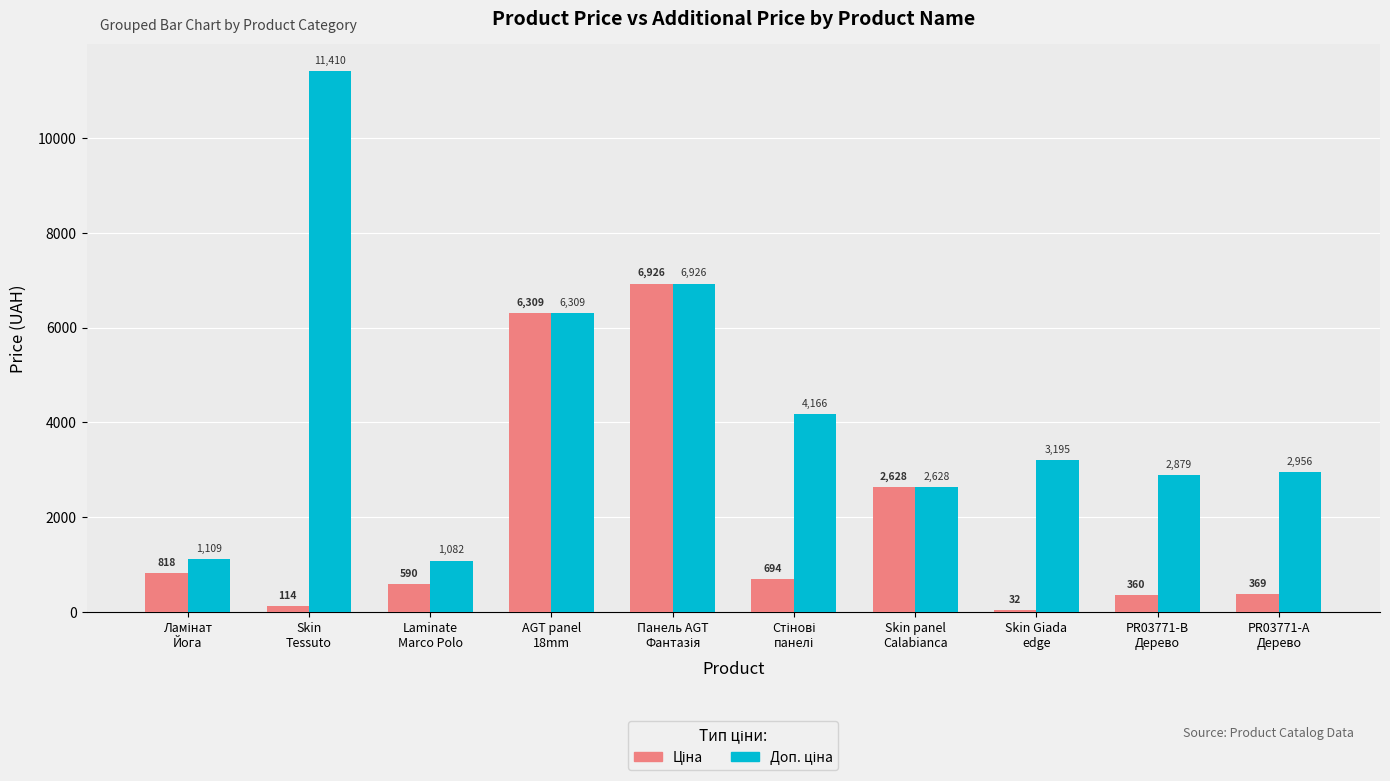

Count the number of data series in this chart.

2